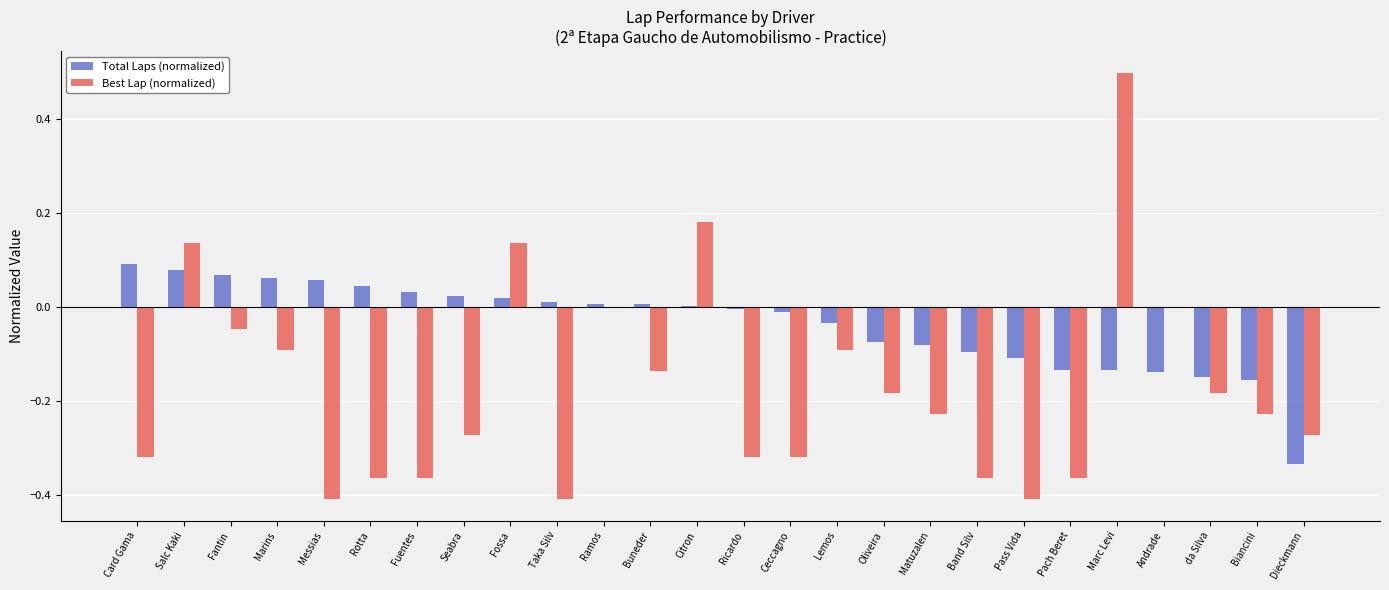

What are all the series names shown in the legend?

Total Laps (normalized), Best Lap (normalized)